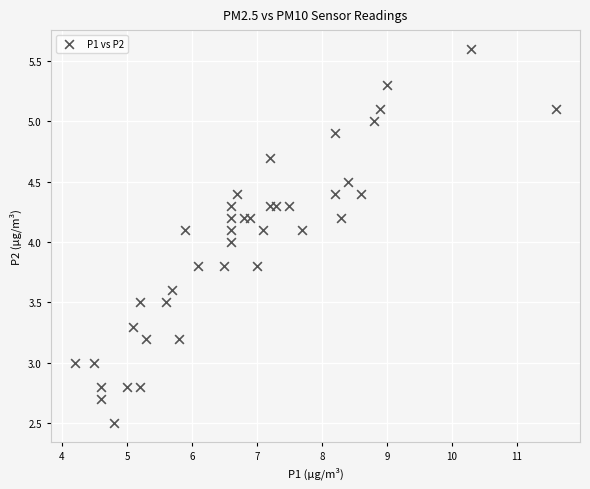

What is the range of Y values (max minus min)?

3.1